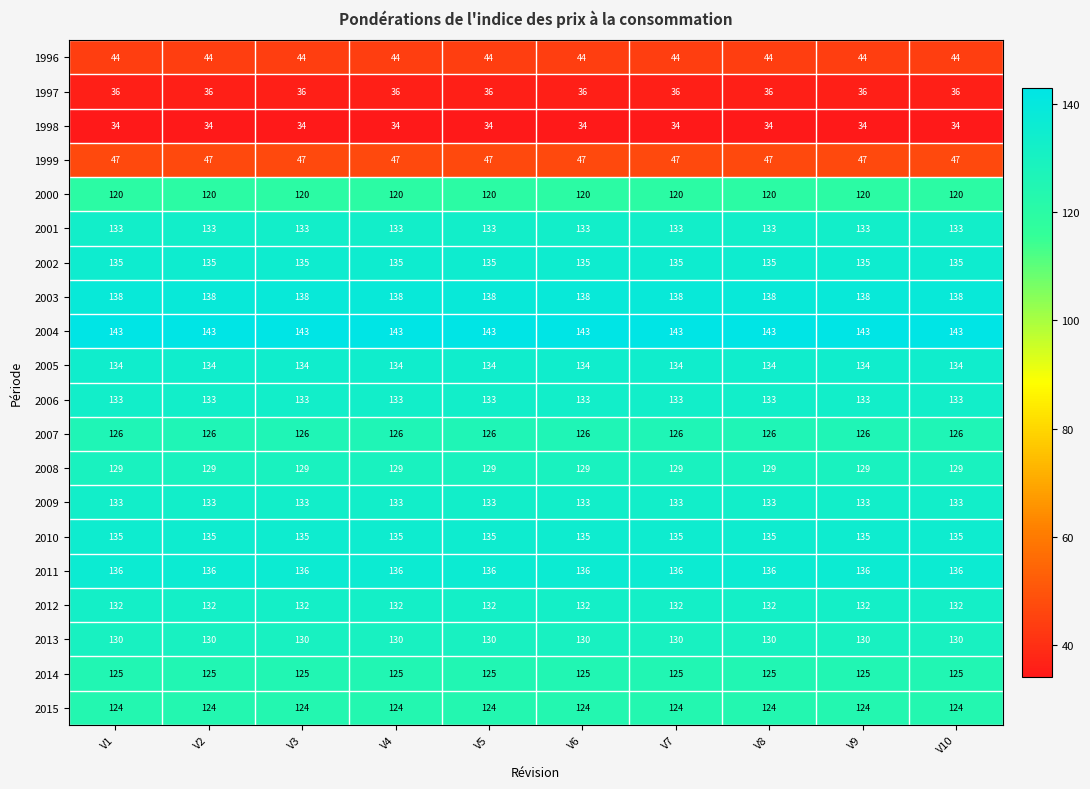

What is the maximum value shown in the chart?

143